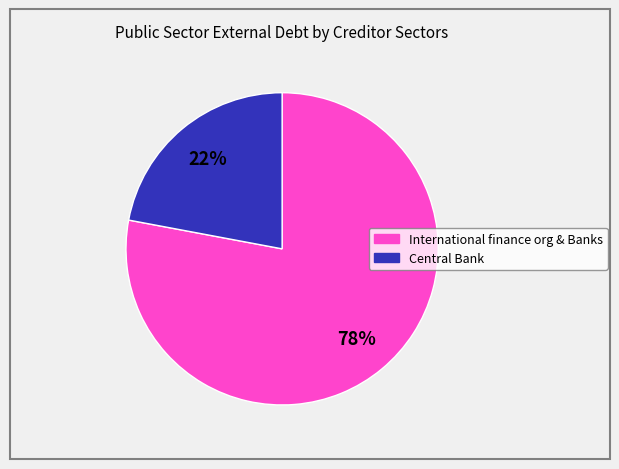

What is the smallest slice in the pie chart?

Central Bank